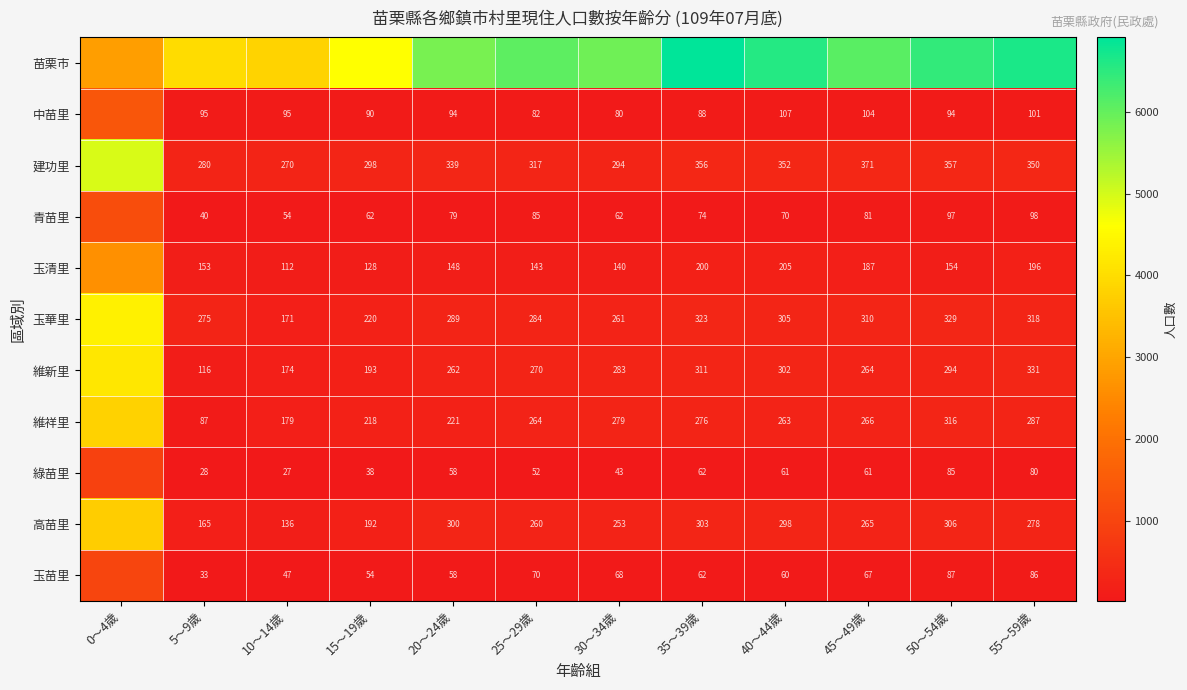

Is the value of 維祥里 at 35～39歲 greater than the value of 中苗里 at 40～44歲?

Yes